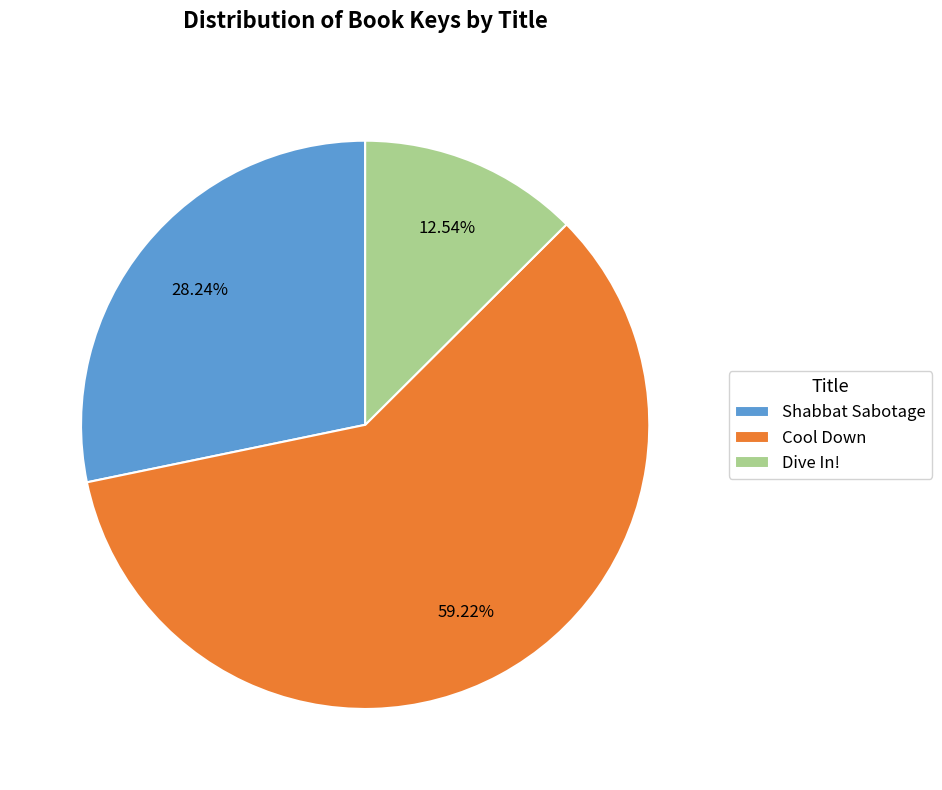

How many slices are in this pie chart?

3